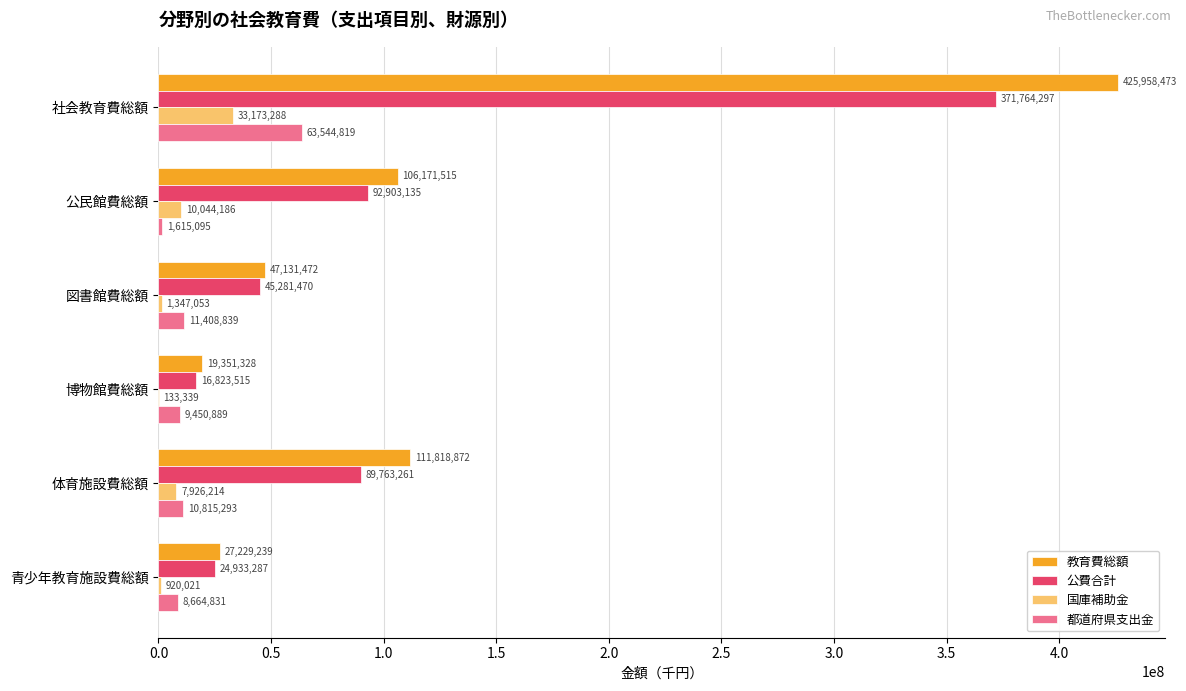

Is the value of 都道府県支出金 at 社会教育費総額 greater than the value of 国庫補助金 at 公民館費総額?

Yes